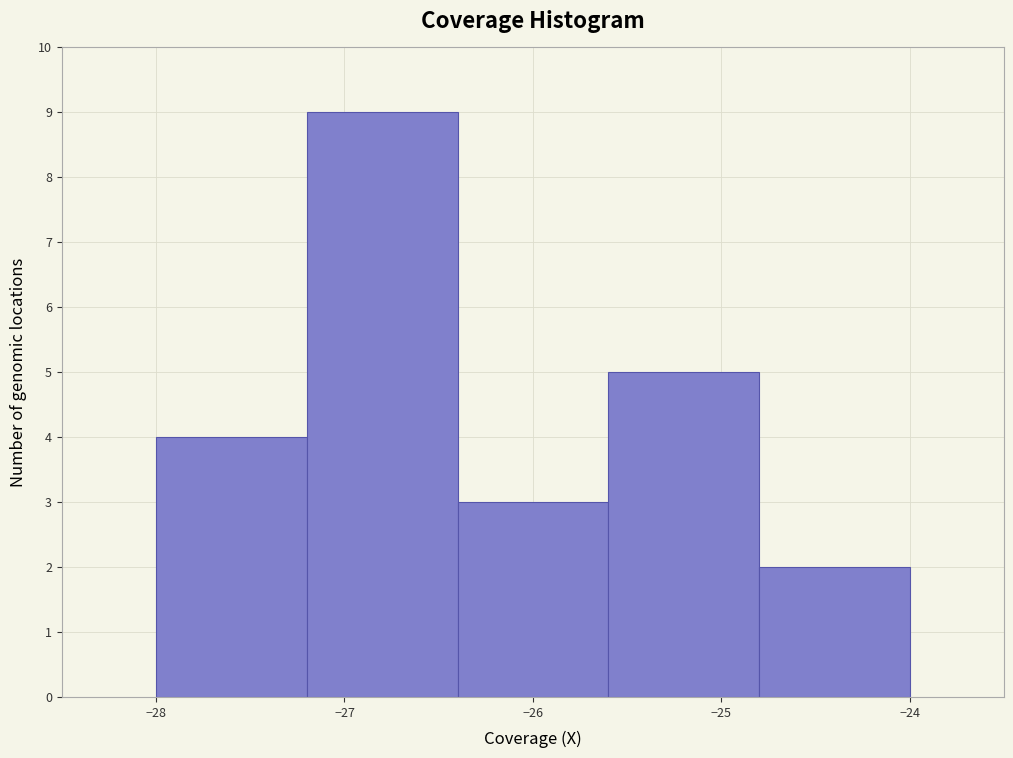

What is the height of the bar covering -26.4 to -25.6 on the x-axis? The values are not printed on the chart, so give them approximately, as read against the axis.

3